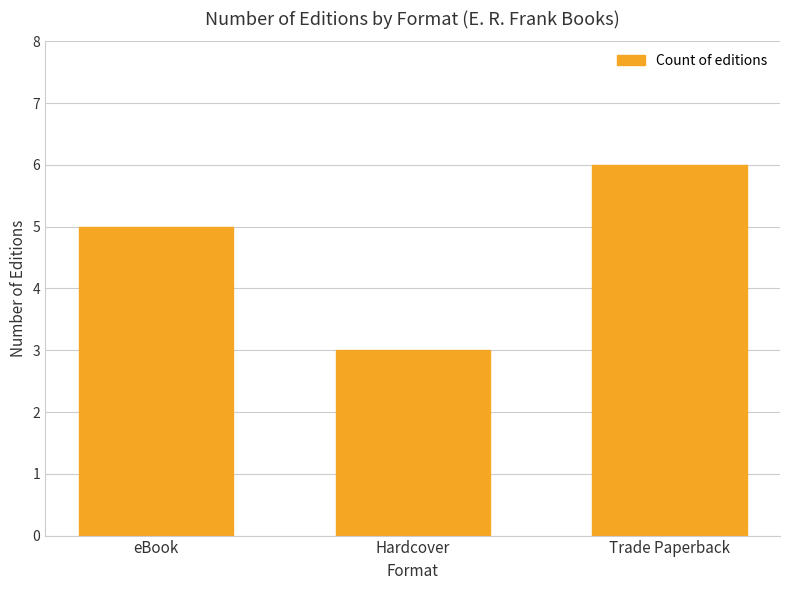

What is the sum of the values at Trade Paperback and Hardcover?

9